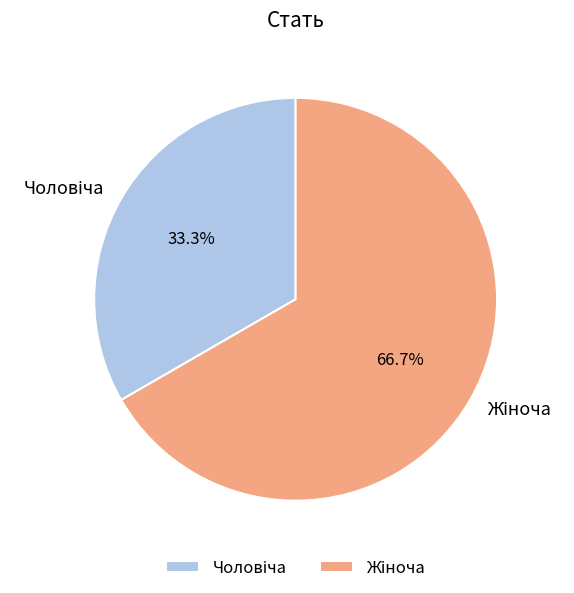

Is there a majority slice in this chart?

Yes